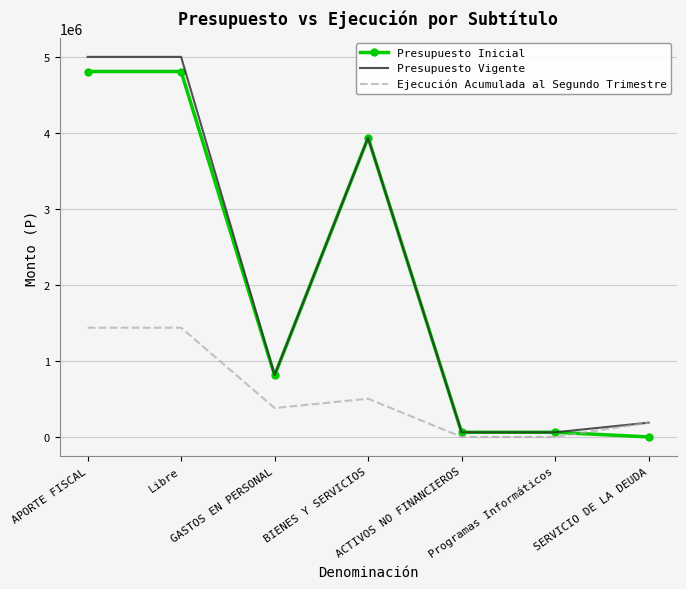

What is the difference between the second highest and minimum values in the Presupuesto Vigente series?

4937367